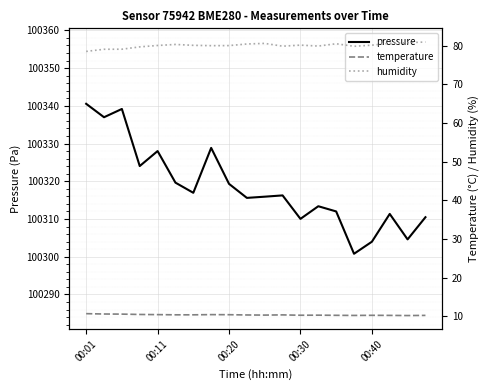

True or false: pressure and humidity cross at least once.

False